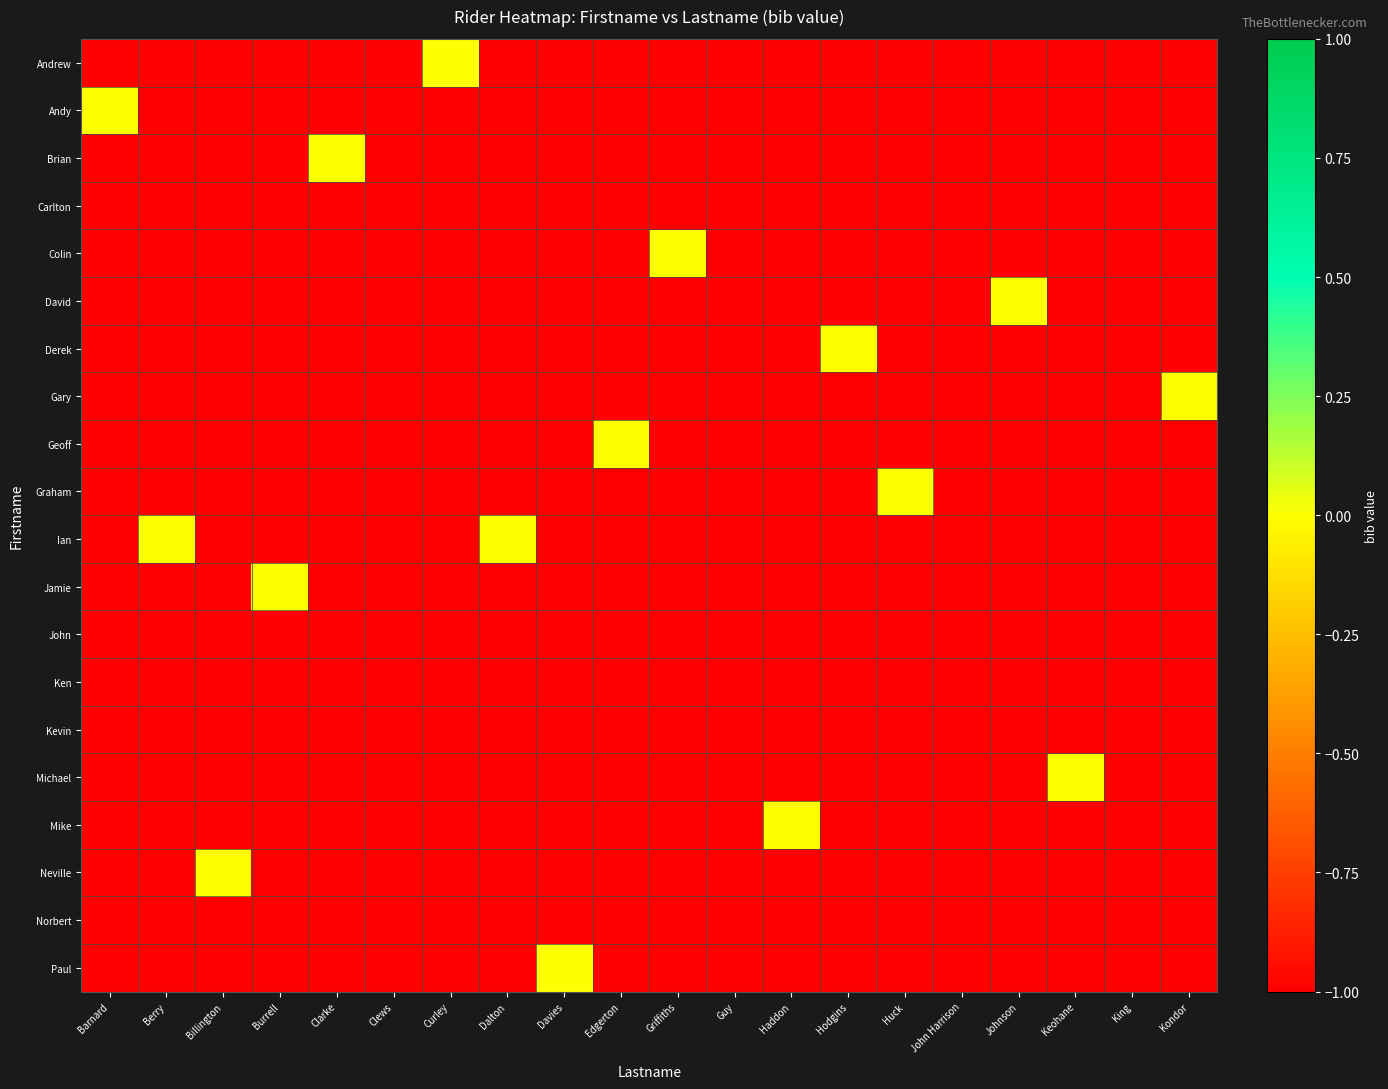

At which category is the sum across all series the highest?

Barnard